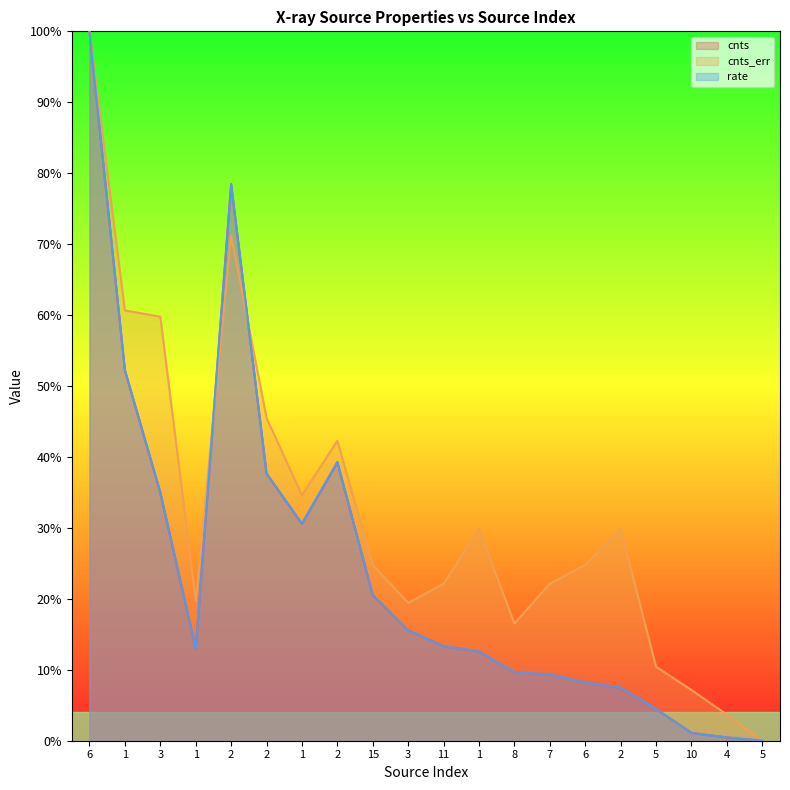

At how many categories does at least one series exceed 44?

5